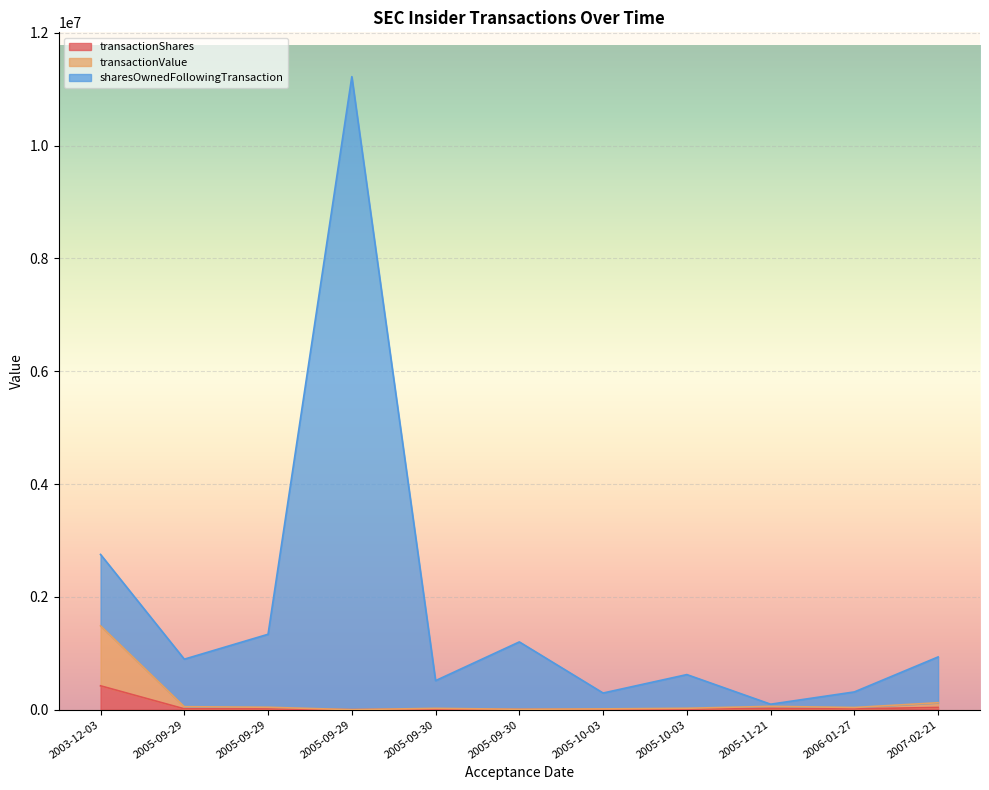

True or false: sharesOwnedFollowingTransaction has more than 1 points higher than both neighbors.

True